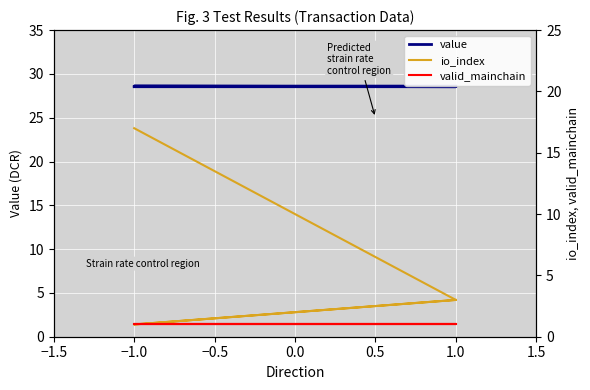

True or false: valid_mainchain and io_index cross at least once.

False